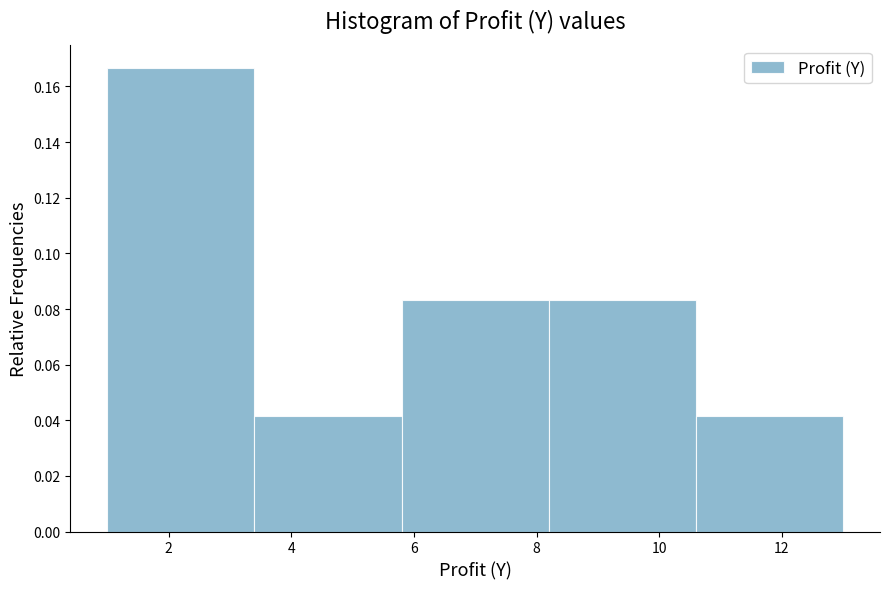

What is the height of the bar covering 3.4 to 5.8 on the x-axis? The values are not printed on the chart, so give them approximately, as read against the axis.

0.042